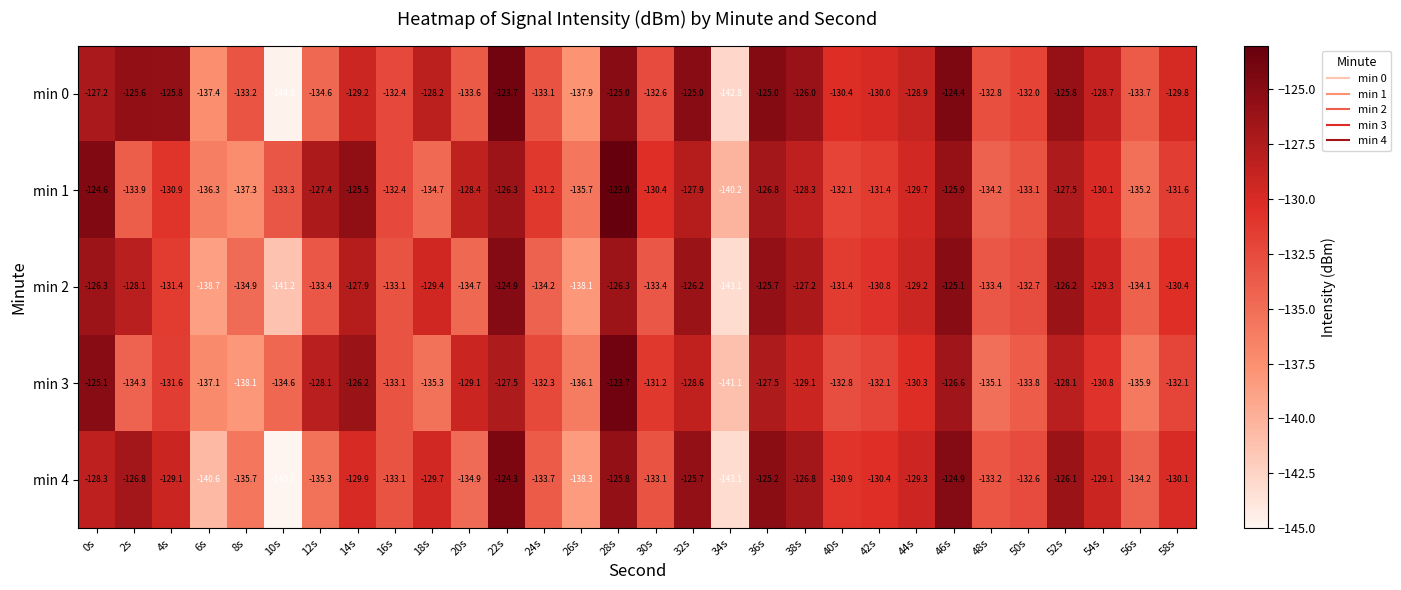

Is it true that min 4 equals -133.2 at 48s?

True